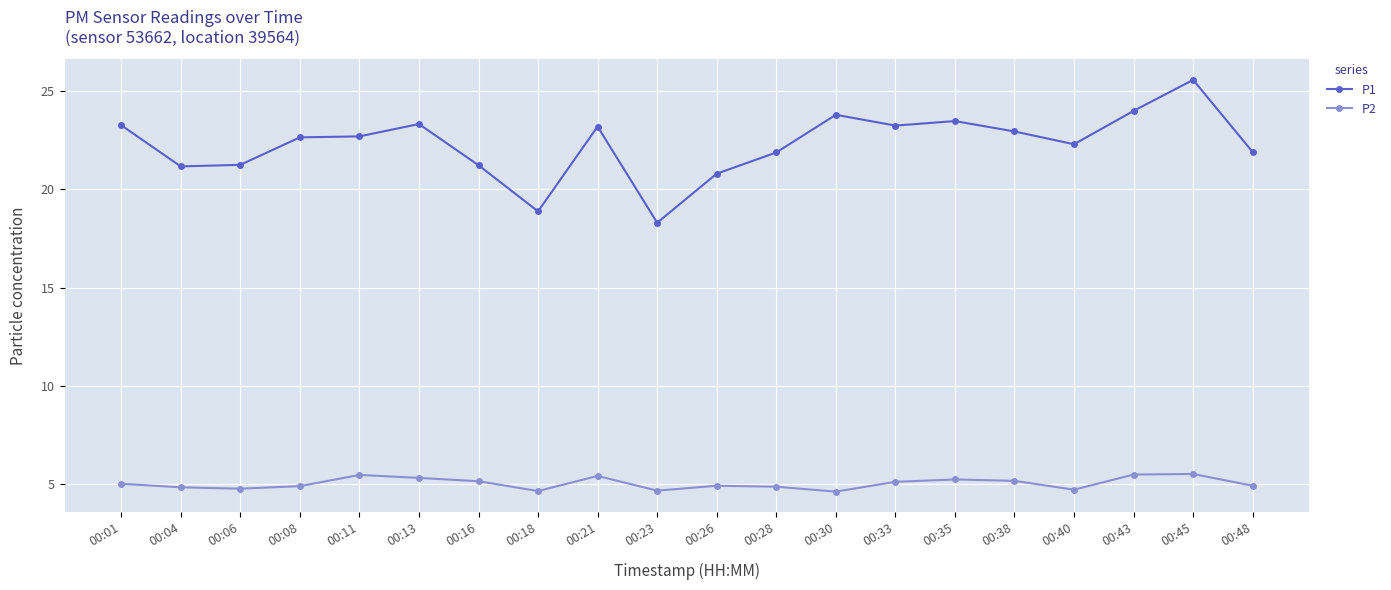

At how many categories does at least one series exceed 8?

20